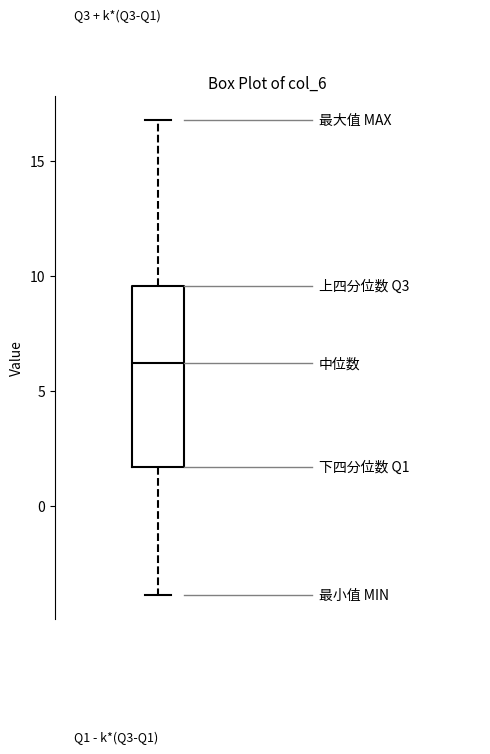

Transcribe this box plot: give where the median line is, the range the box spans, and where the two whiskers end, as read against the y-axis. The values are not printed on the chart, so give them approximately, as read against the axis.

median 6.0, box 1.5 to 9.5, whiskers -4.0 to 17.0